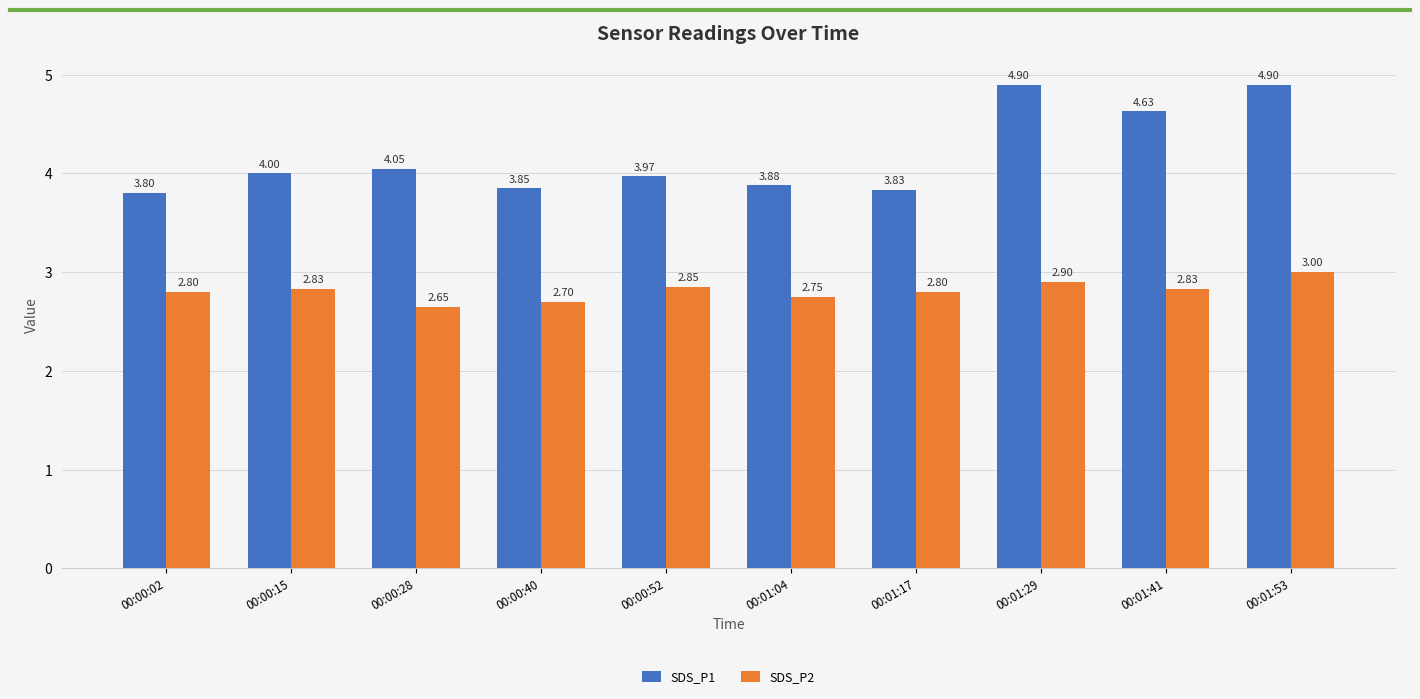

What is the sum of all SDS_P1 values?

41.8